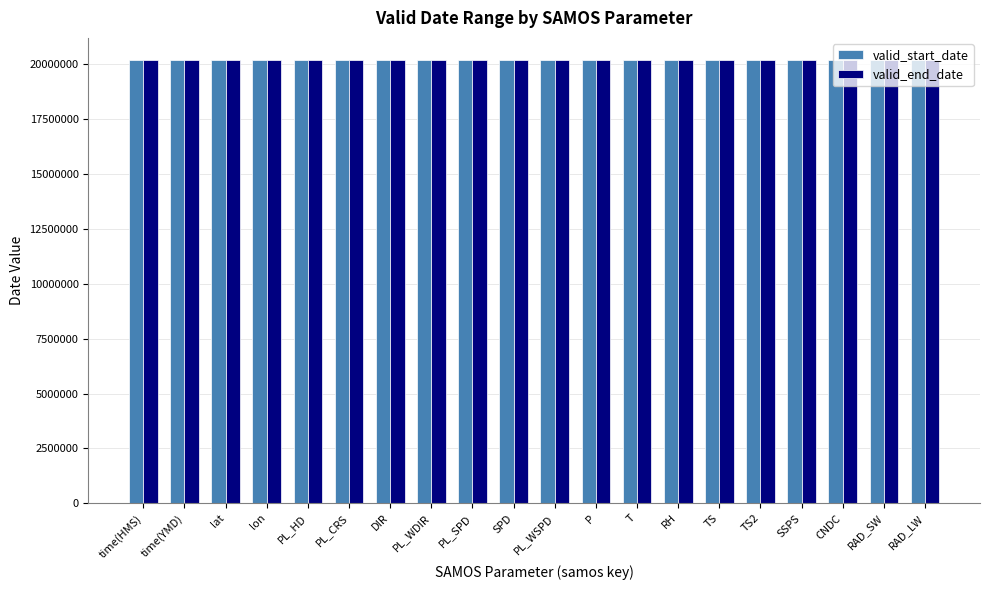

What is the sum of the valid_end_date values at RAD_LW and RH?

40380662